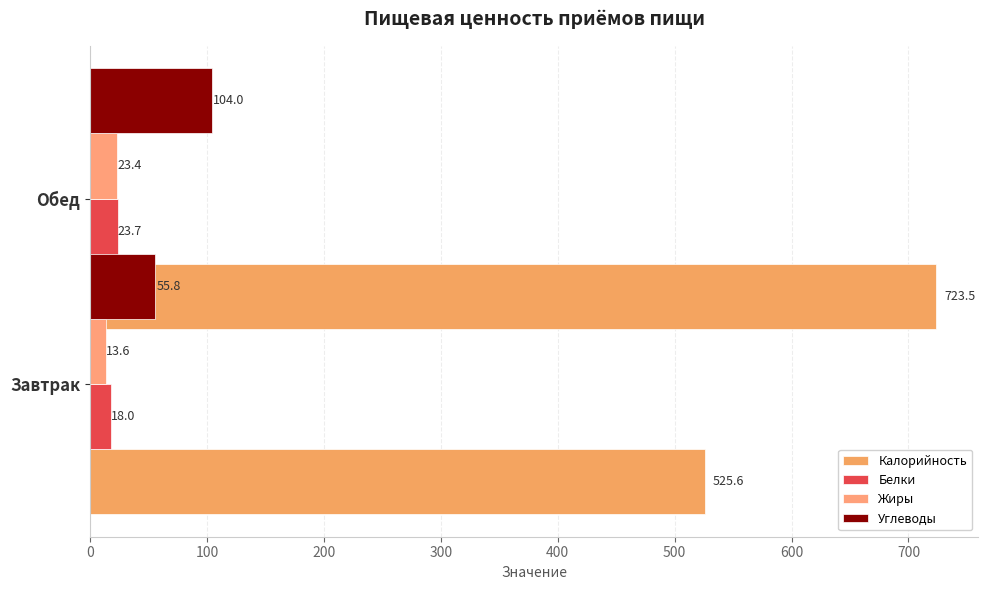

Which has a higher value, 0 or 100?

100